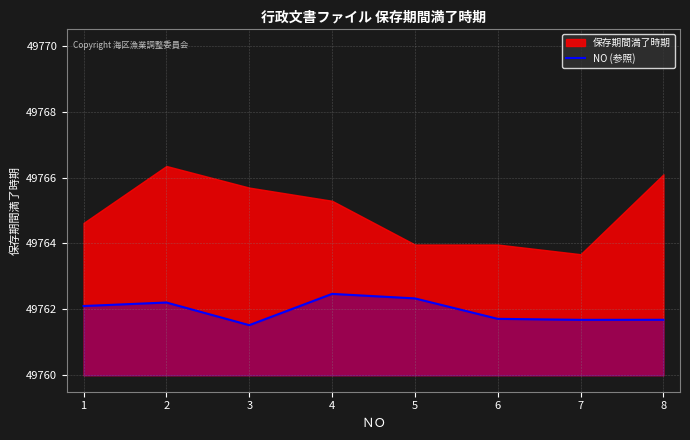

Where is the first local maximum?

2